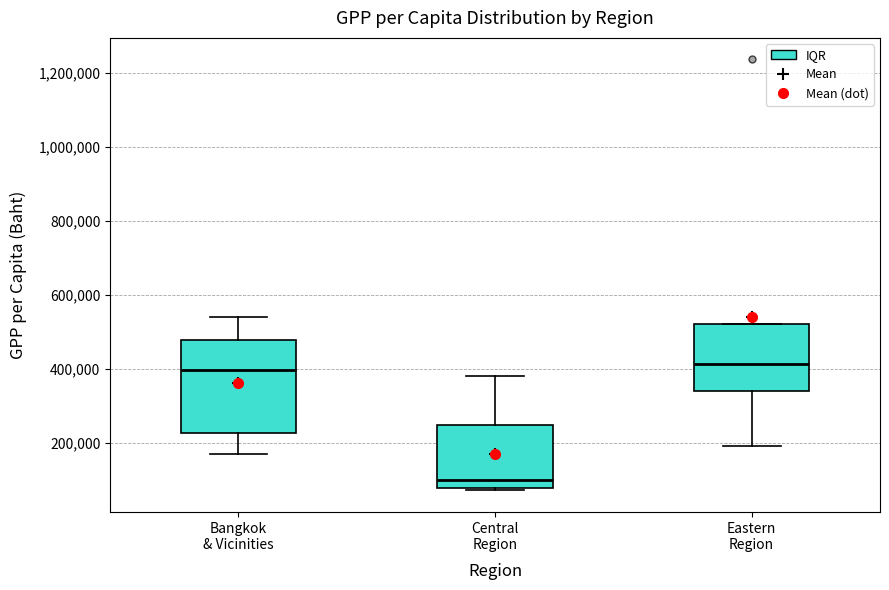

Reading left to right, transcribe this box plot: for each box, give where its median line is, the range the box spans, and where its two whiskers end, as read against the y-axis. The values are not printed on the chart, so give them approximately, as read against the axis.

Bangkok & Vicinities: median 400000, box 220000 to 480000, whiskers 160000 to 540000
Central Region: median 100000, box 80000 to 240000, whiskers 80000 (just below the box's lower edge) to 380000
Eastern Region: median 420000, box 340000 to 520000, whiskers 200000 to 520000